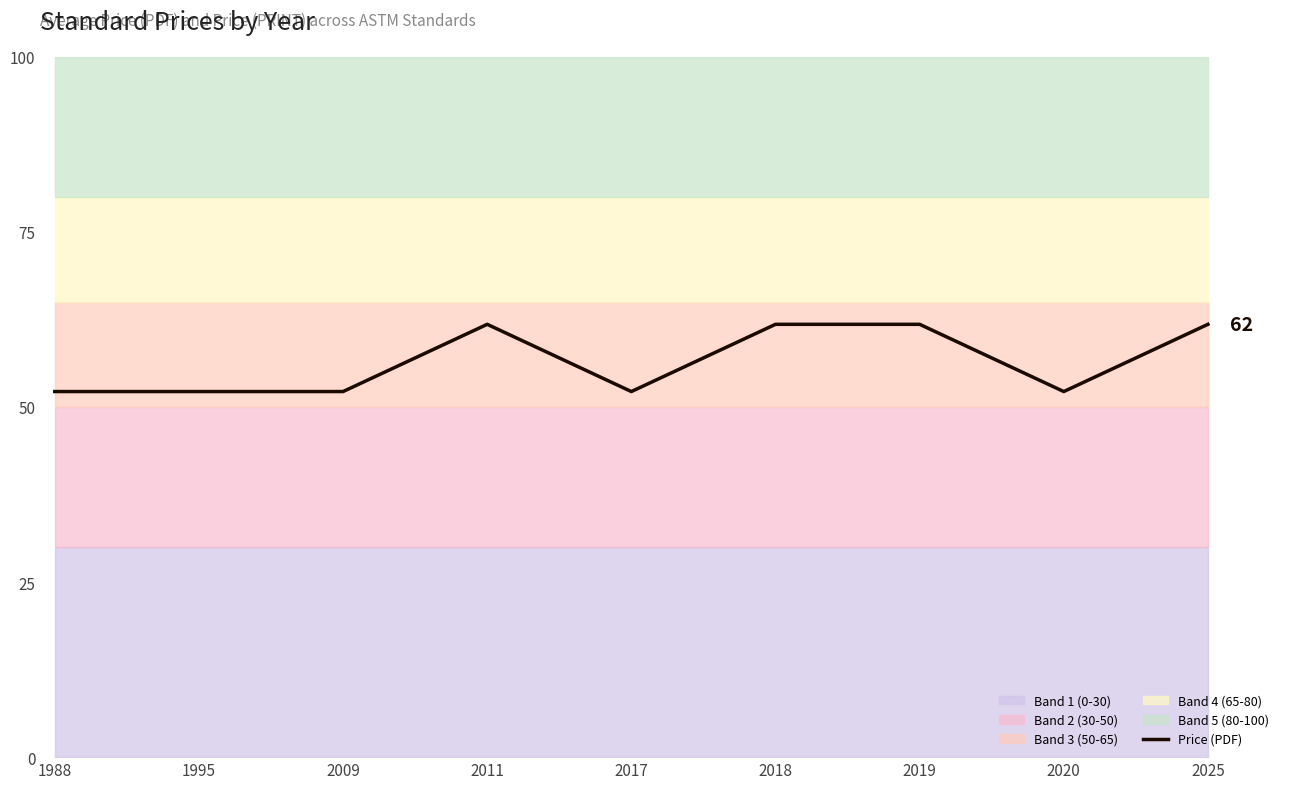

How many lines are shown in the chart?

1